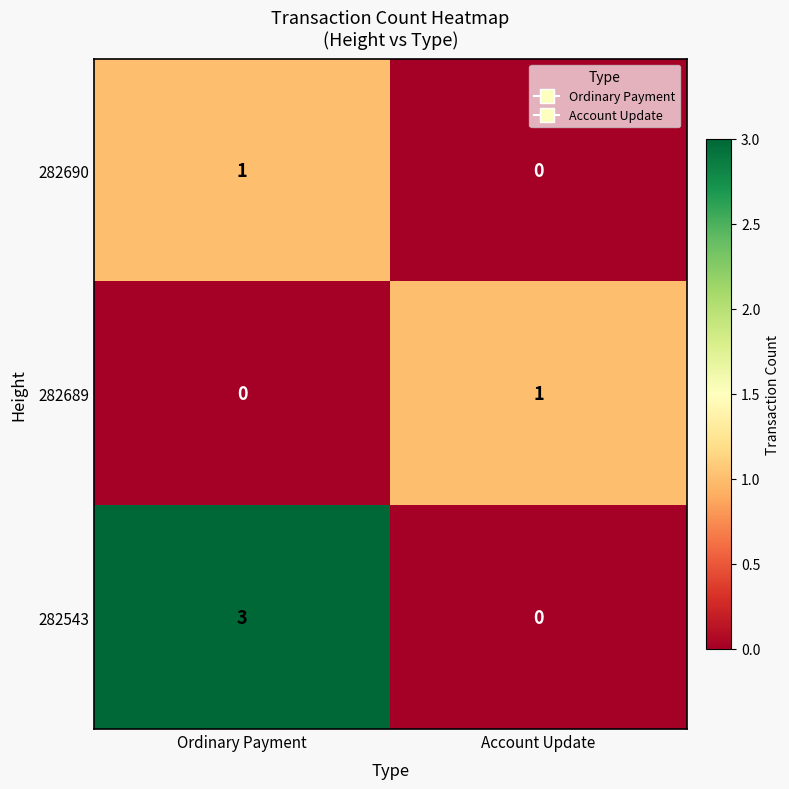

Reading right to left, list all the values displayed in this chart.

282690: Account Update=0	Ordinary Payment=1
282689: Account Update=1	Ordinary Payment=0
282543: Account Update=0	Ordinary Payment=3